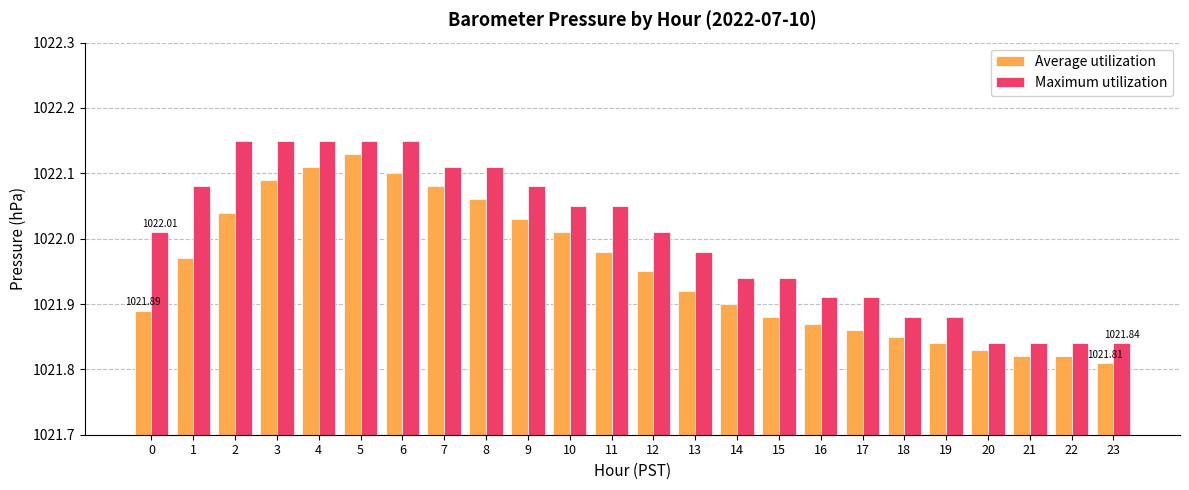

Which series changed the most between 7 and 9?

Average utilization